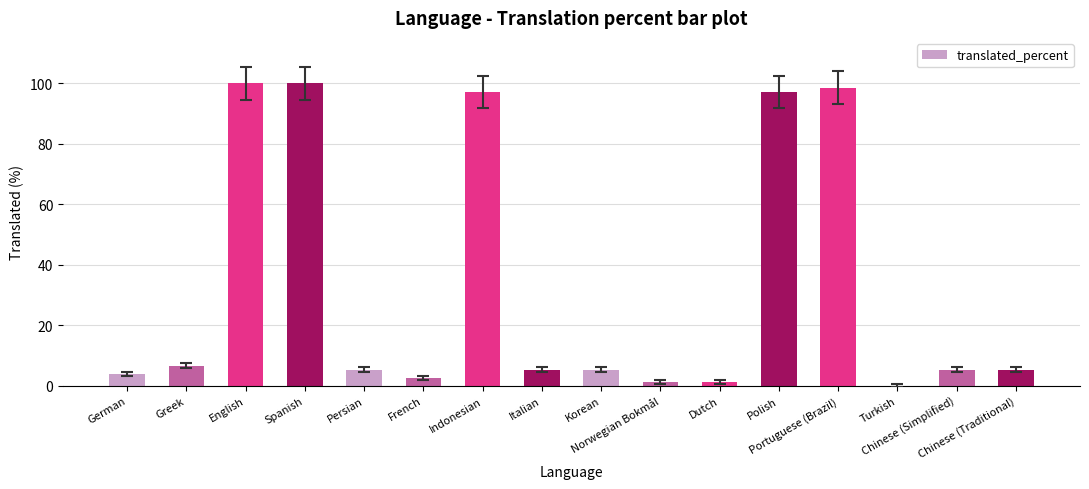

At which label does the data first exceed 5?

Greek